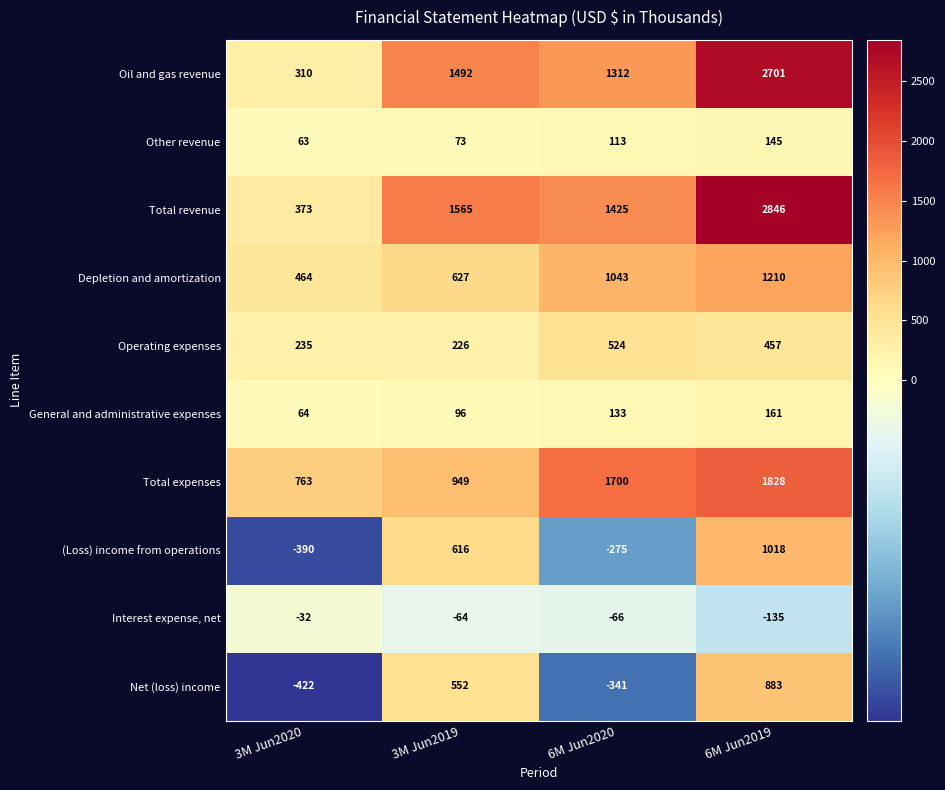

What is the difference between the Operating expenses values at 3M Jun2020 and 6M Jun2020?

289